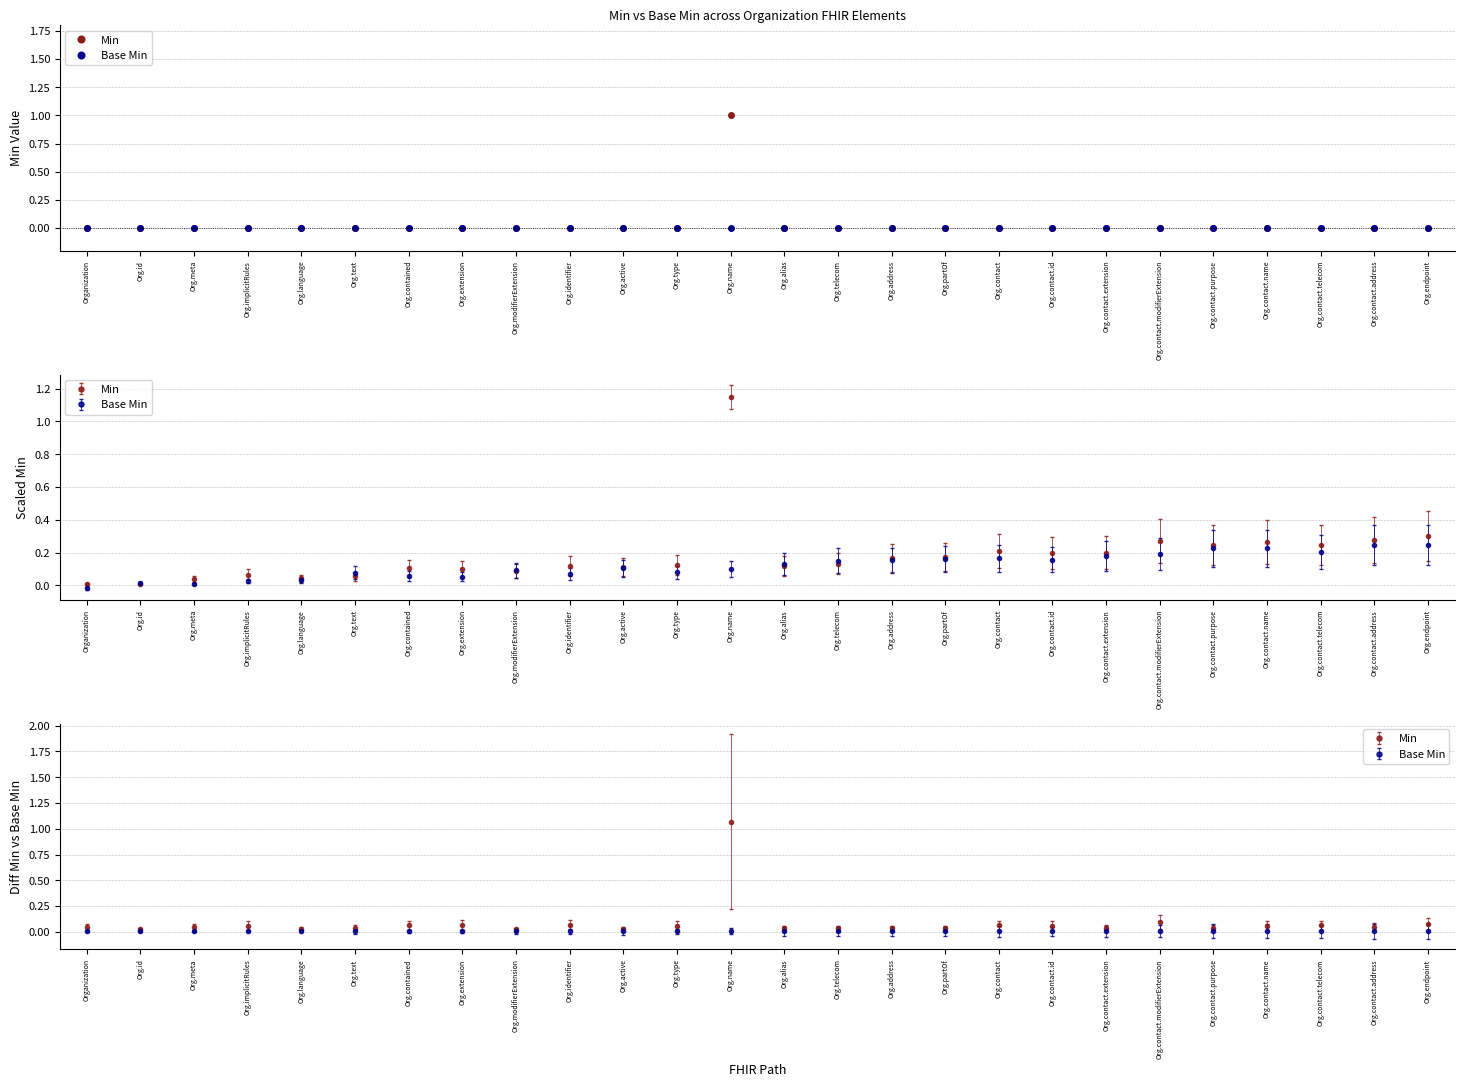

The Min series shows 0 at Org.contact.name. True or false?

True